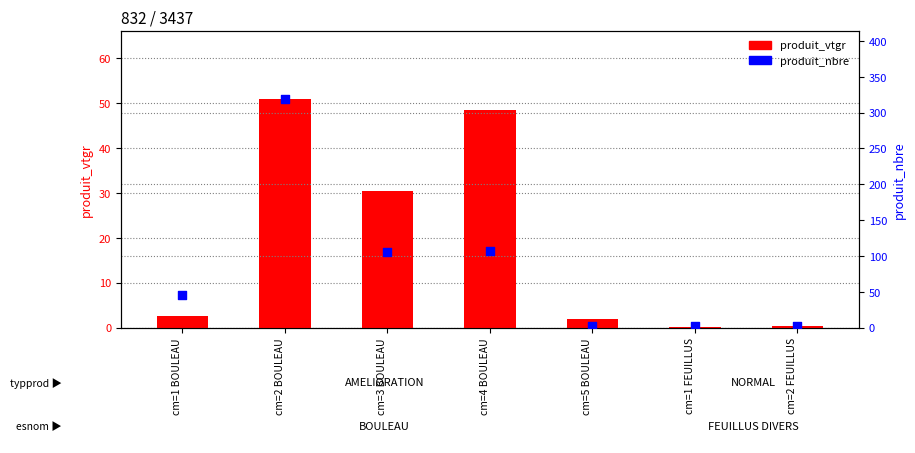

Which series has the largest Y range (max minus min)?

produit_nbre